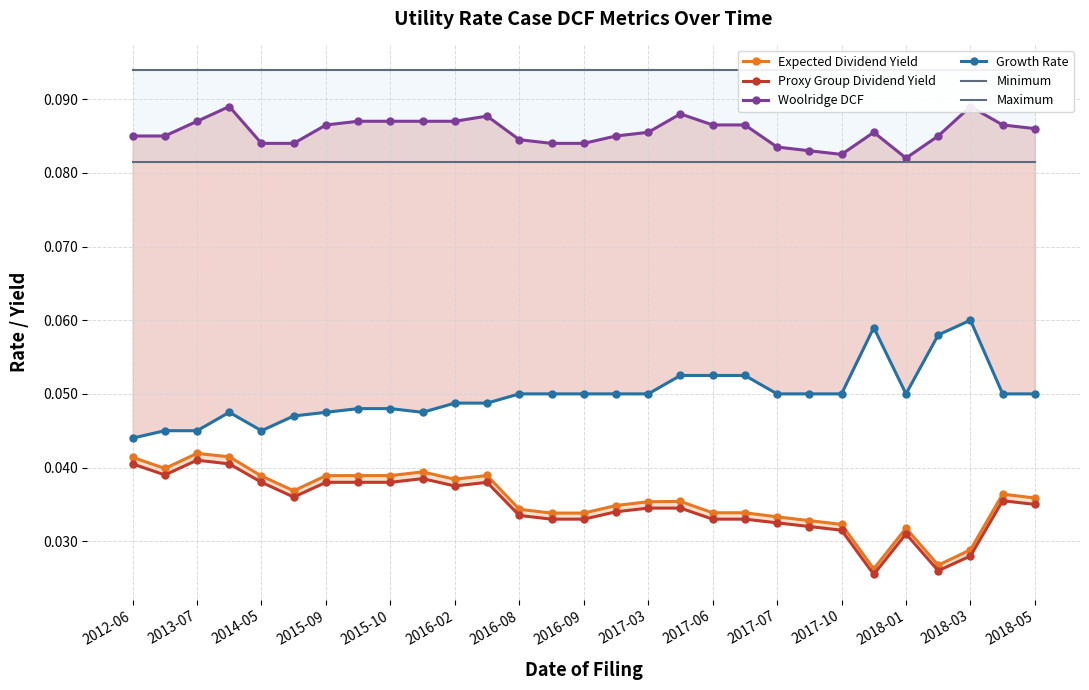

What is the spread (max minus min) of values at 2015-10?

0.1